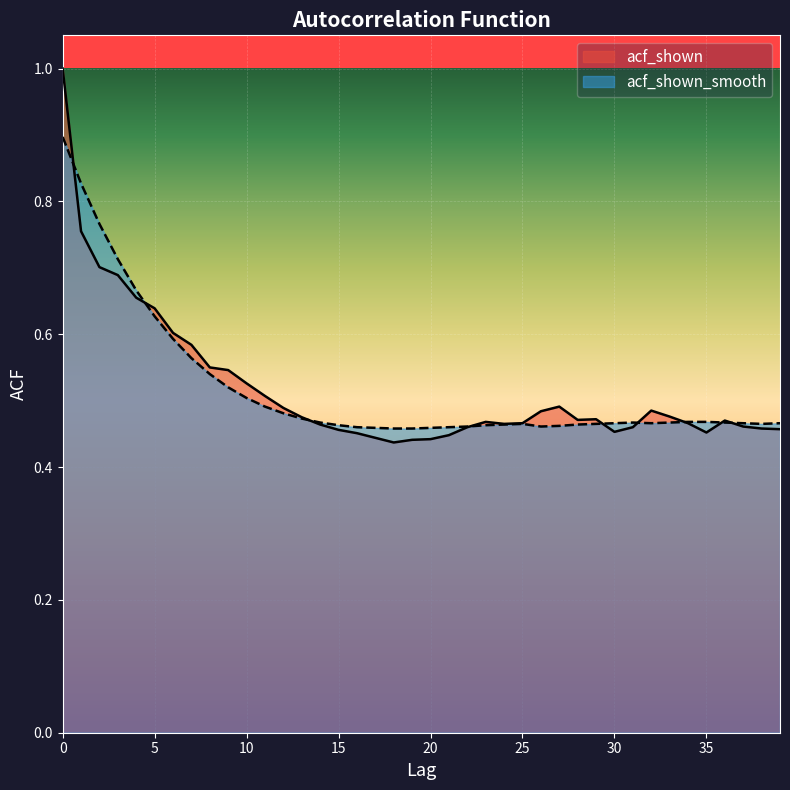

What is the difference between the second highest and minimum values in the acf_shown_smooth series?

0.4